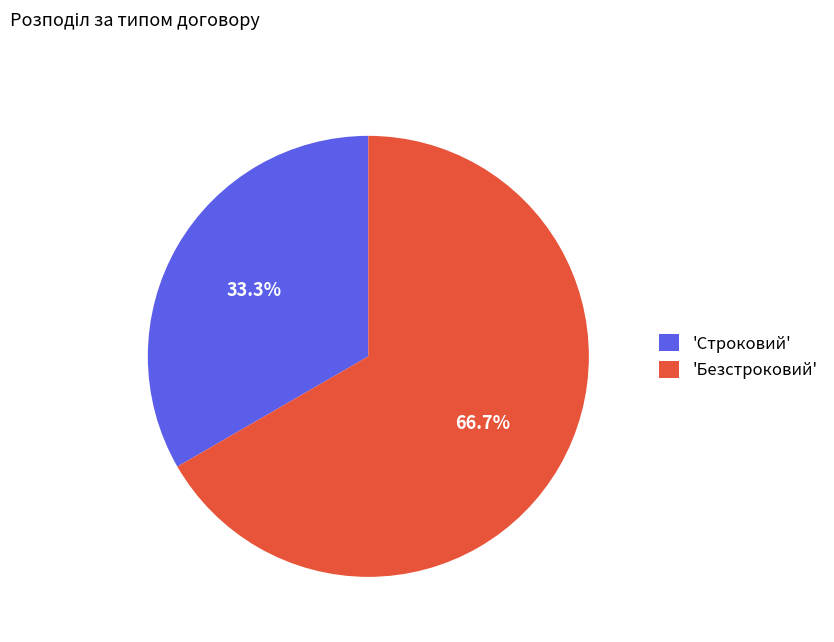

Does 'Безстроковий' account for over 50% of the chart?

Yes